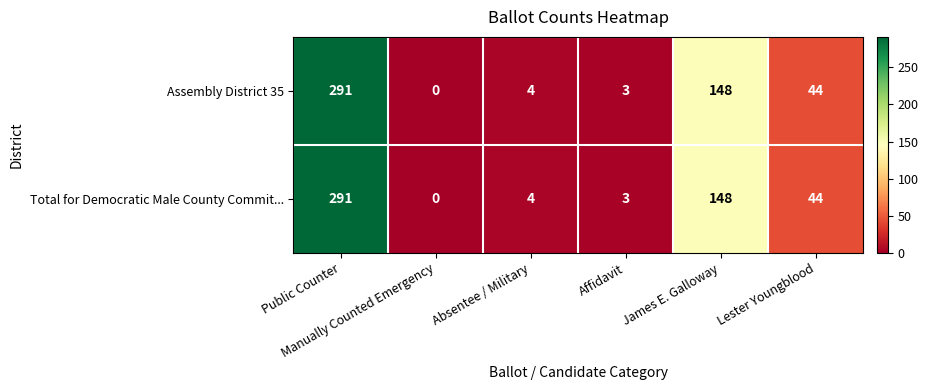

What is the total value across all series at Lester Youngblood?

88